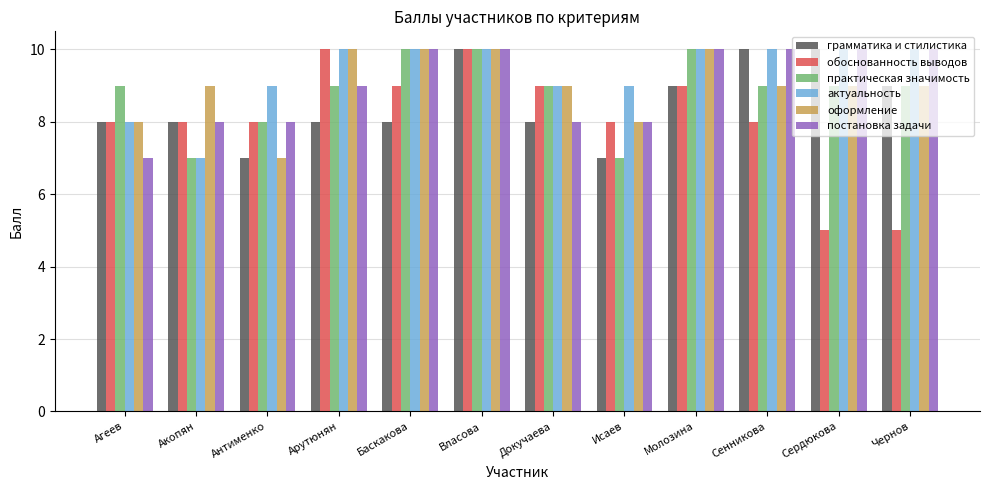

Count the number of data series in this chart.

6